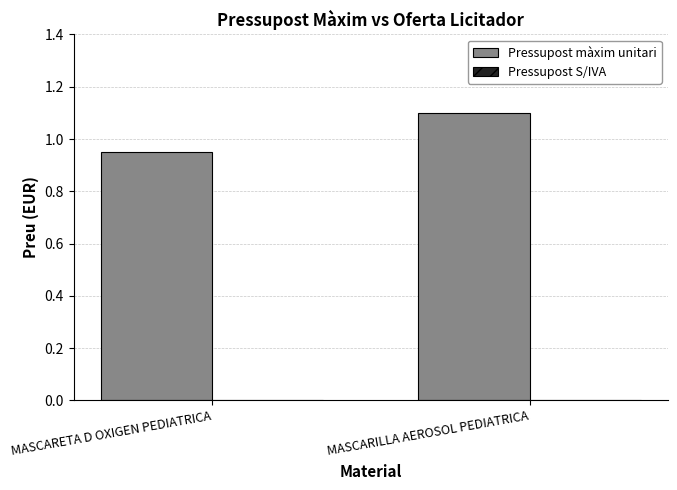

What is the label of the 1st bar from the right?

MASCARILLA AEROSOL PEDIATRICA